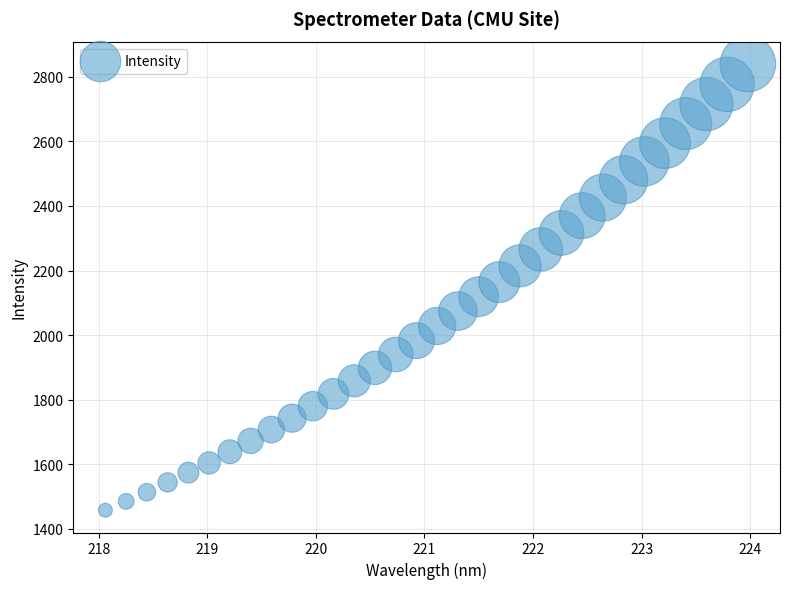

What is the range of Y values (max minus min)?

1383.1